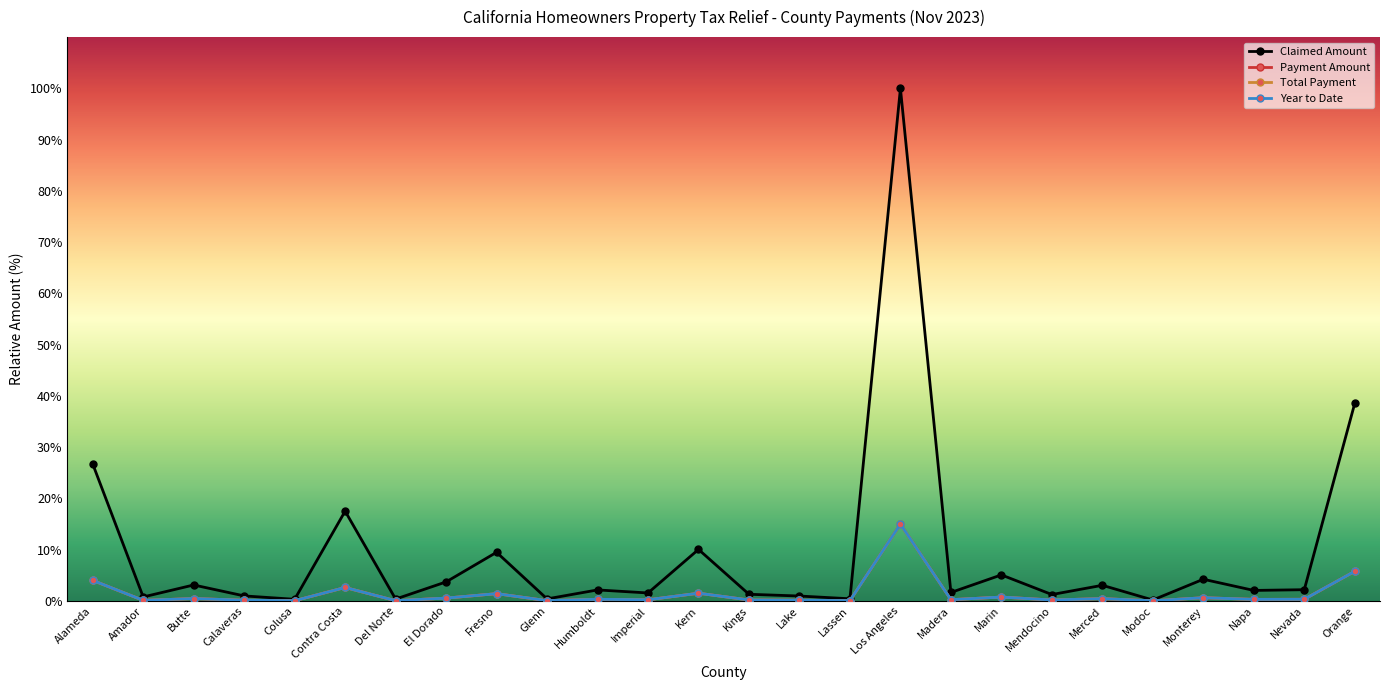

Is this an area chart (filled region under the line)?

No